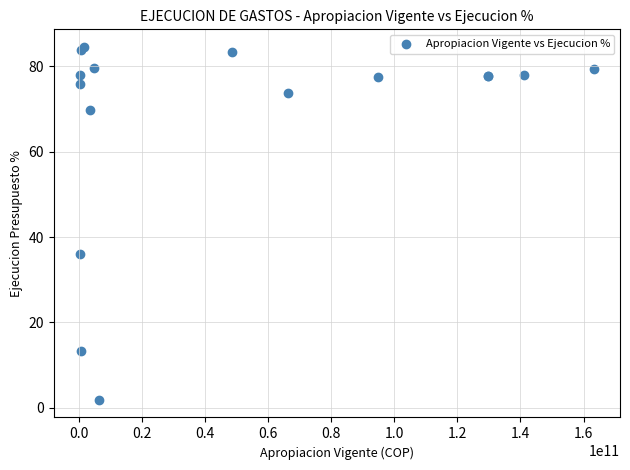

What Y value in the scatter plot is closest to 43?

36.0